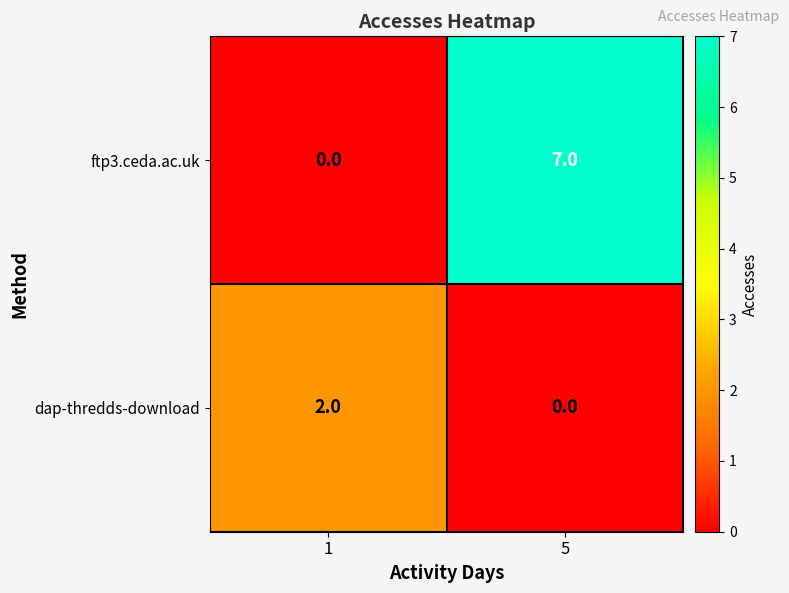

Rank the series at 1 from lowest to highest value.

ftp3.ceda.ac.uk, dap-thredds-download